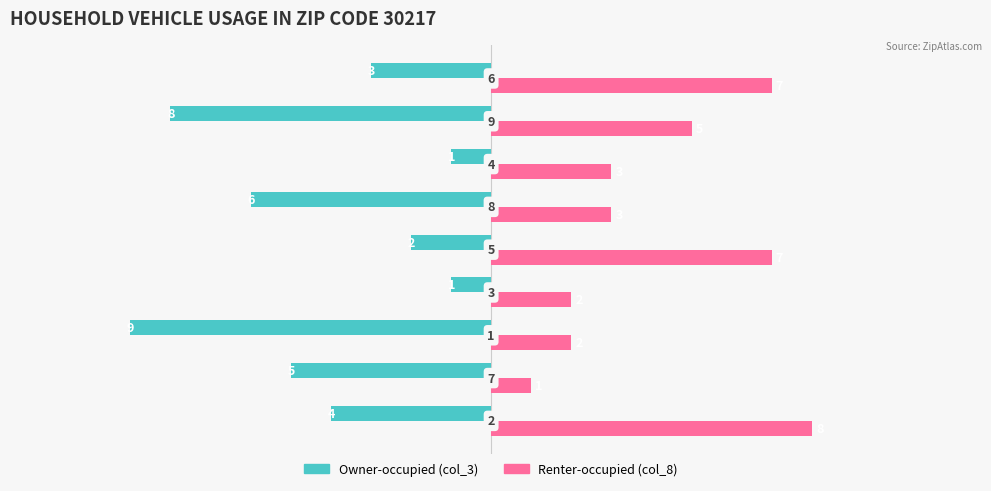

What is the greatest value displayed?

8